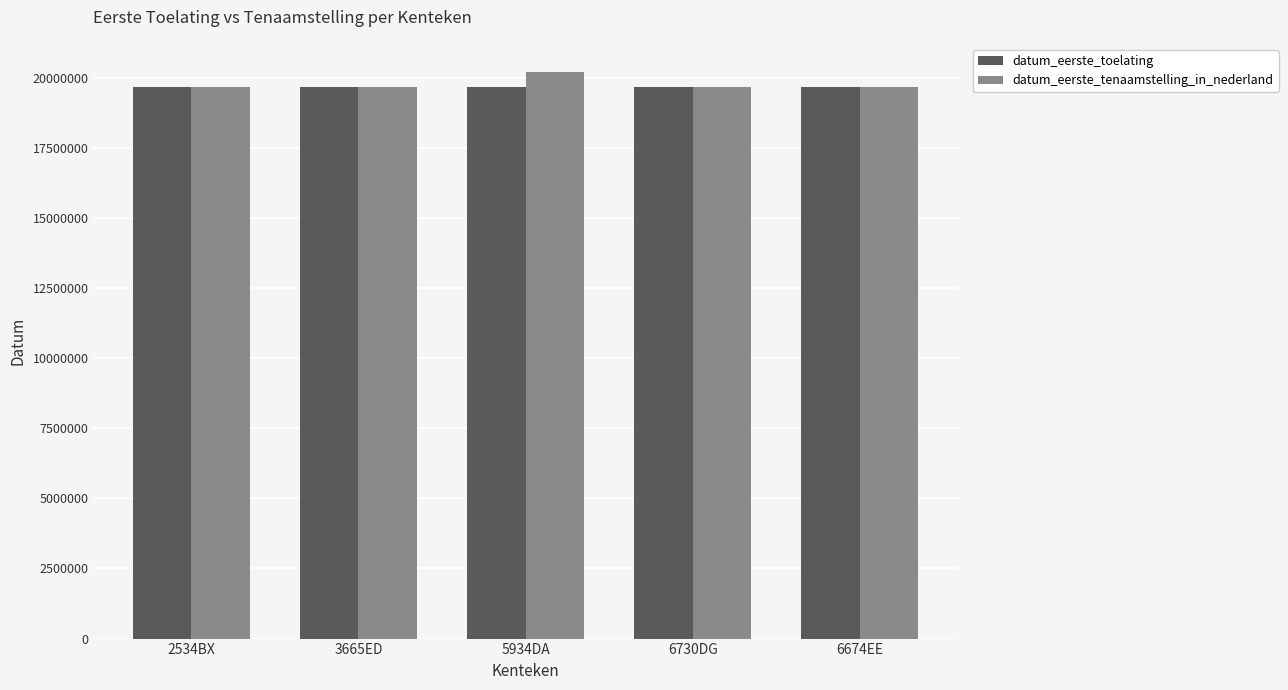

The value of datum_eerste_tenaamstelling_in_nederland at 2534BX is 4338521. True or false?

False